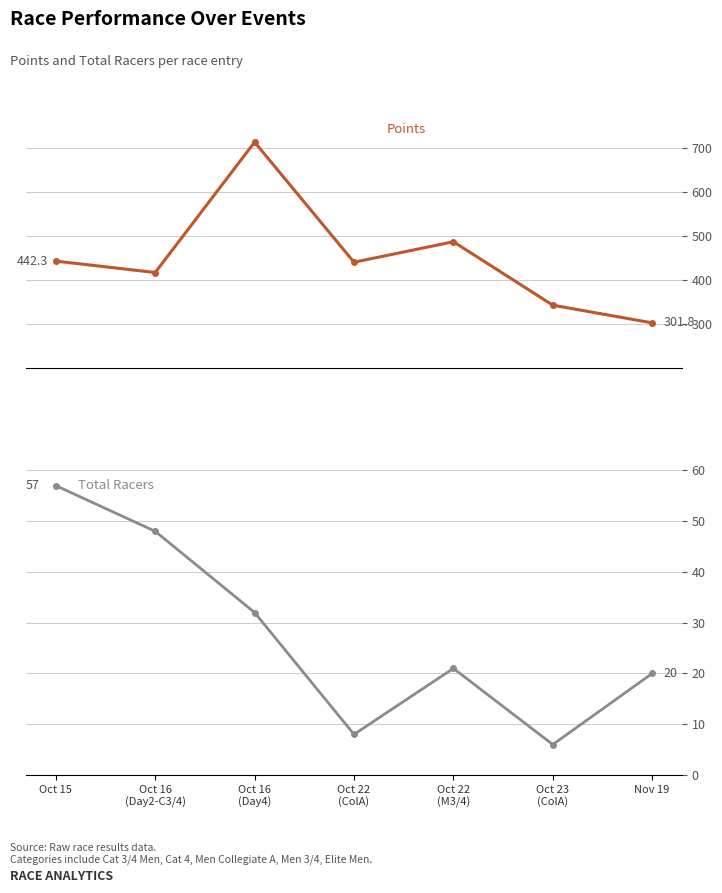

In Points, how many points are higher than both neighbors (excluding endpoints)?

2